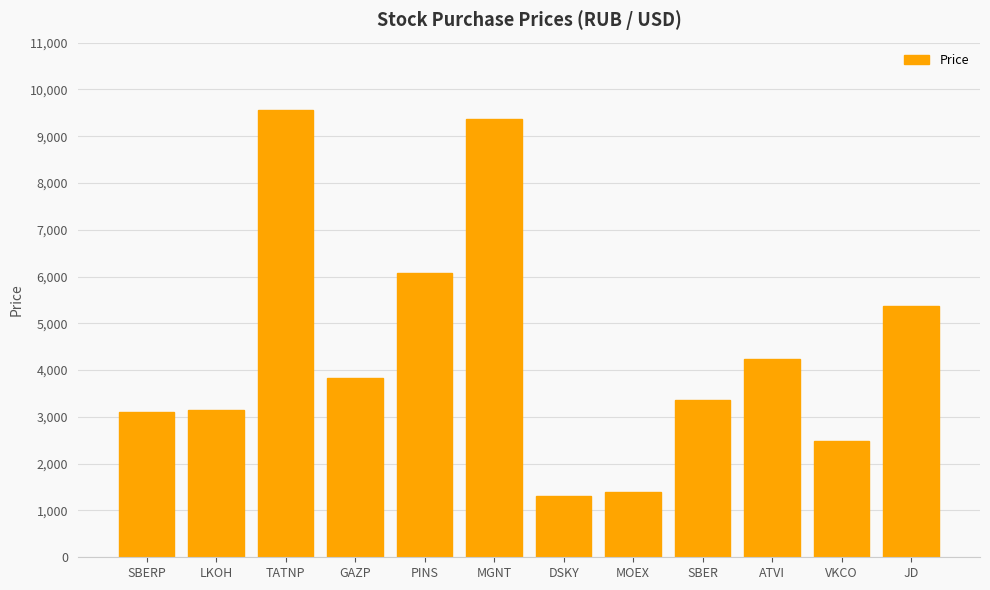

What is the smallest value displayed?

1320.0